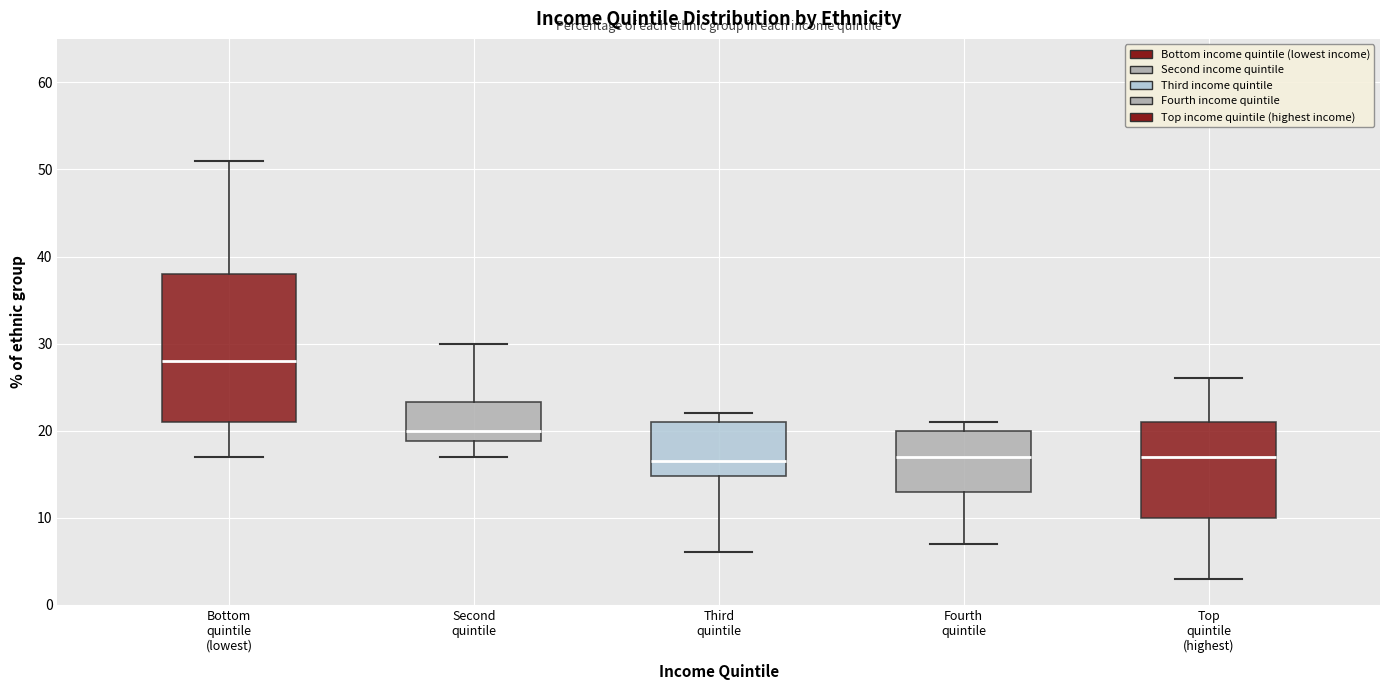

Which box is the tallest, from its lower edge to its upper edge?

Bottom quintile (lowest)